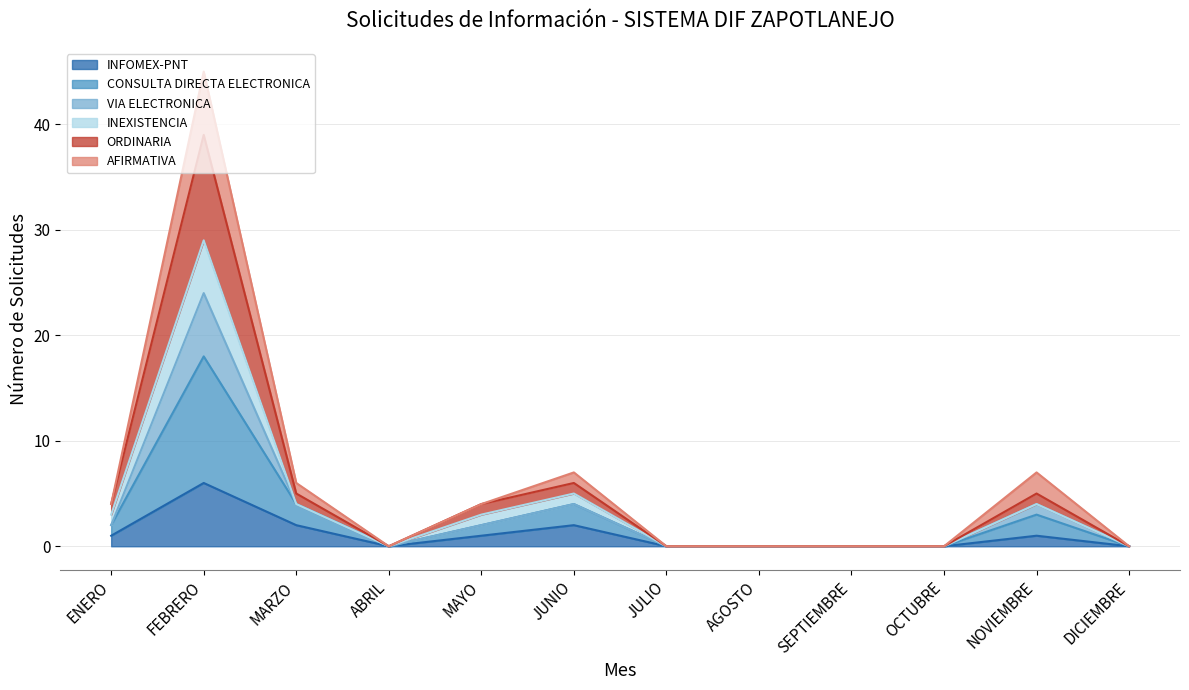

At which label does INFOMEX-PNT reach its peak?

FEBRERO